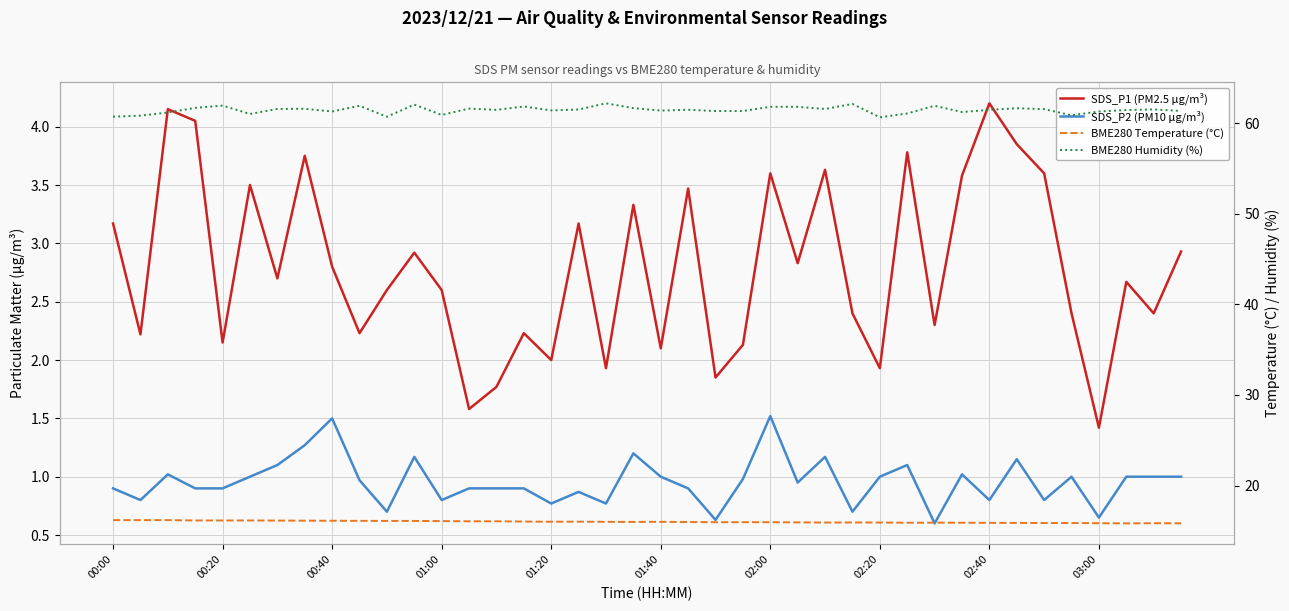

At which label is SDS_P2 (PM10 µg/m³) closest to 1?

01:40